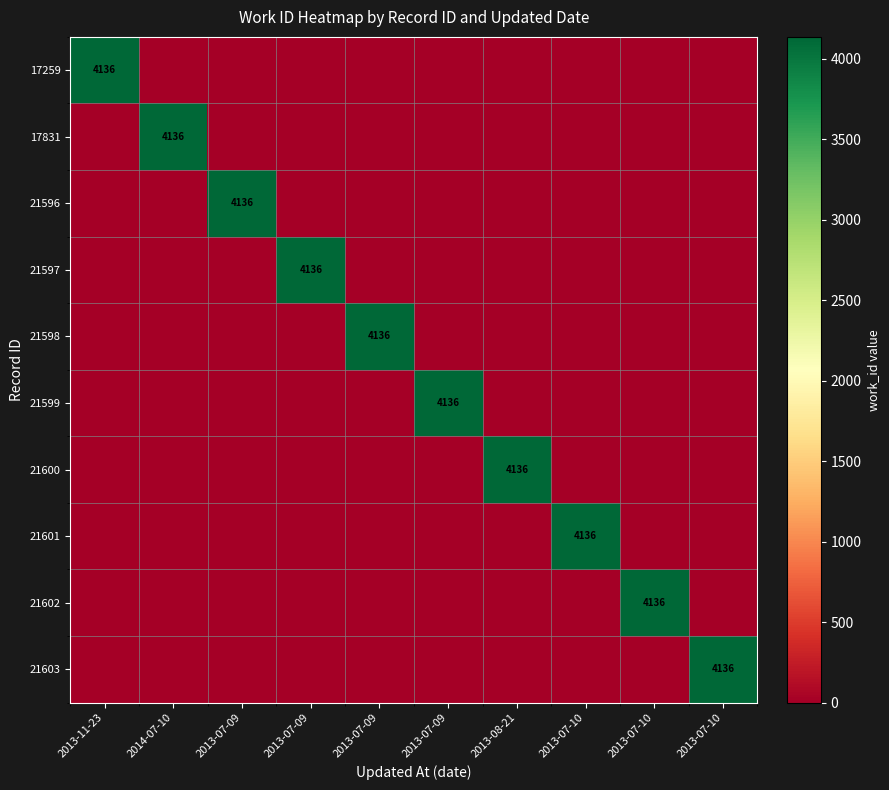

How many categories are shown in the chart?

10